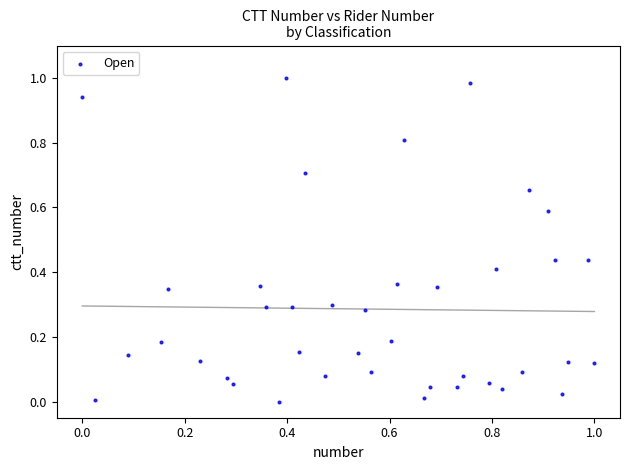

How many data points are displayed?

40